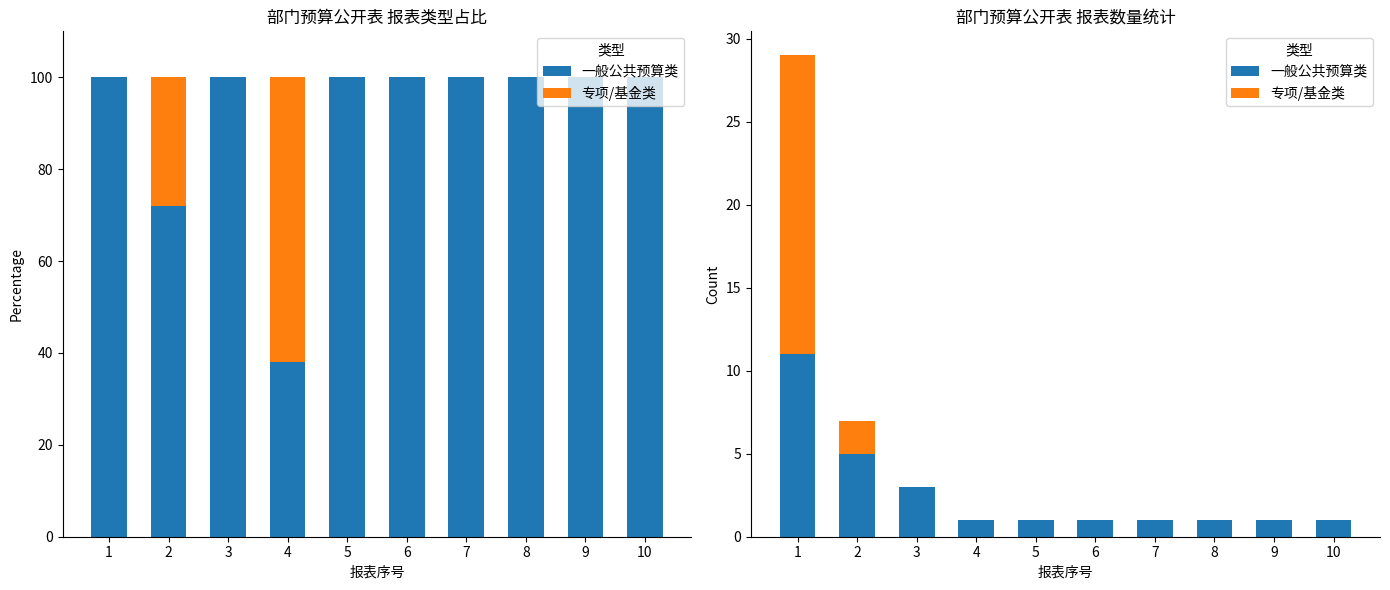

The value of 一般公共预算类 at 5 is 1. True or false?

True